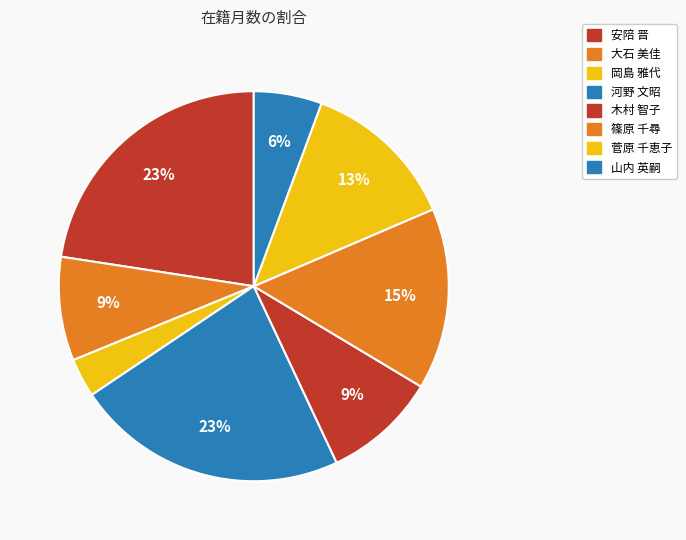

Count the number of slices in the pie.

8